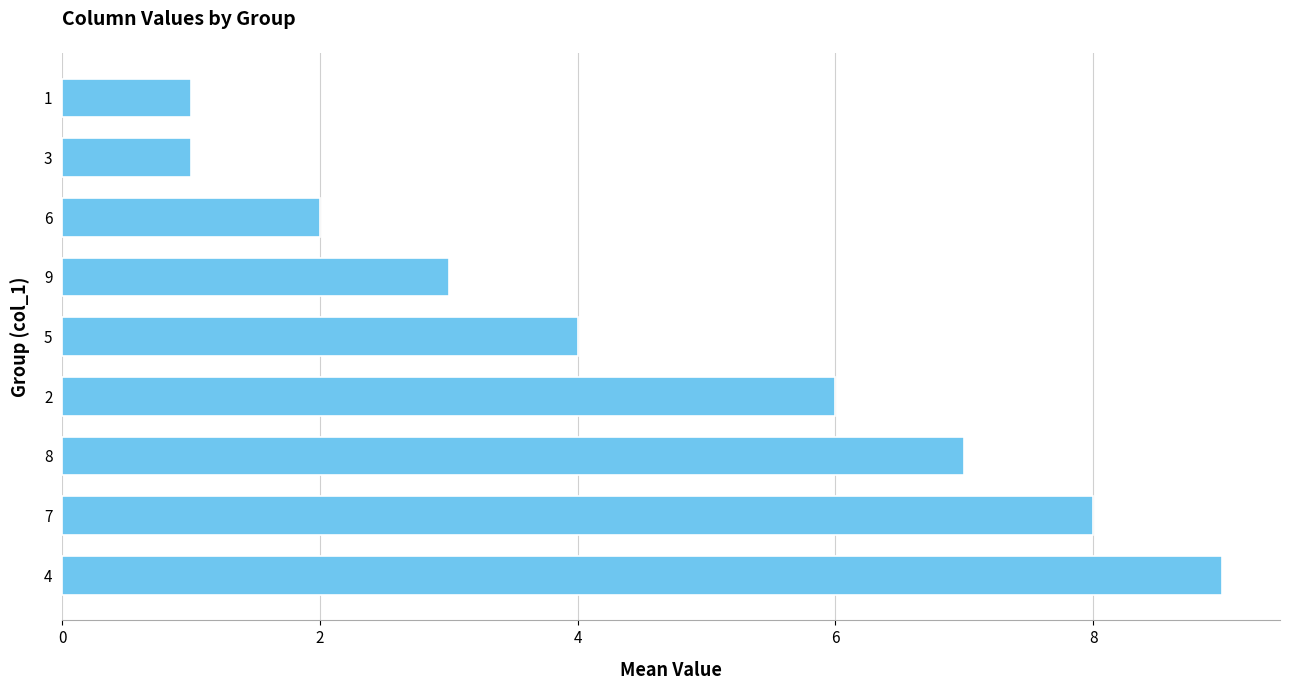

The chart shows a value of 6 at 4. True or false?

False